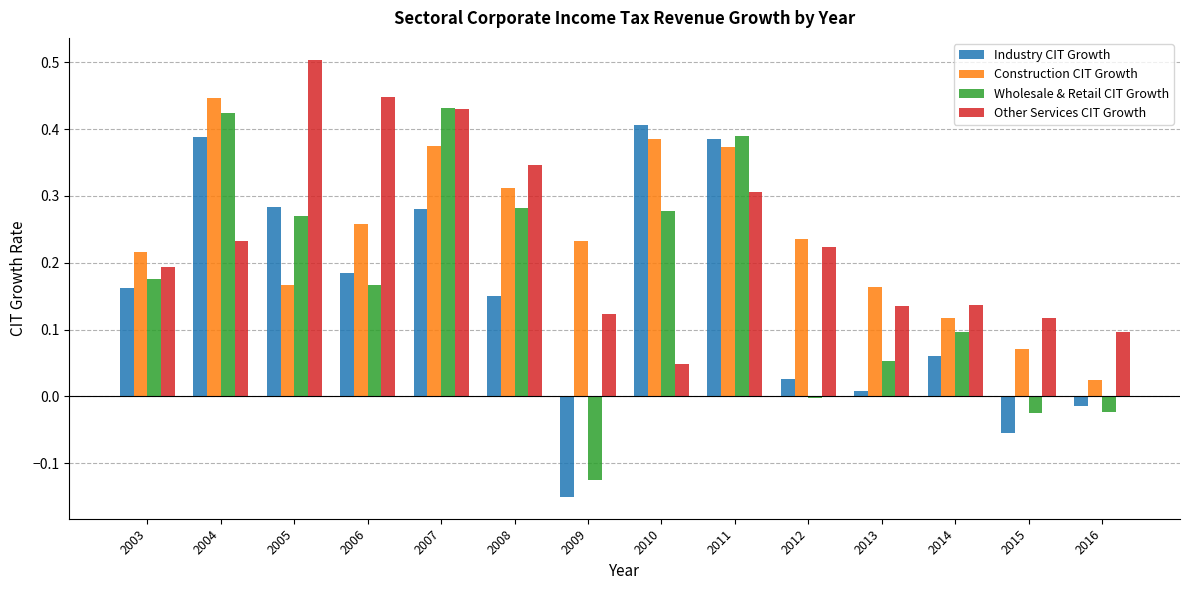

What are all the series names shown in the legend?

Industry CIT Growth, Construction CIT Growth, Wholesale & Retail CIT Growth, Other Services CIT Growth